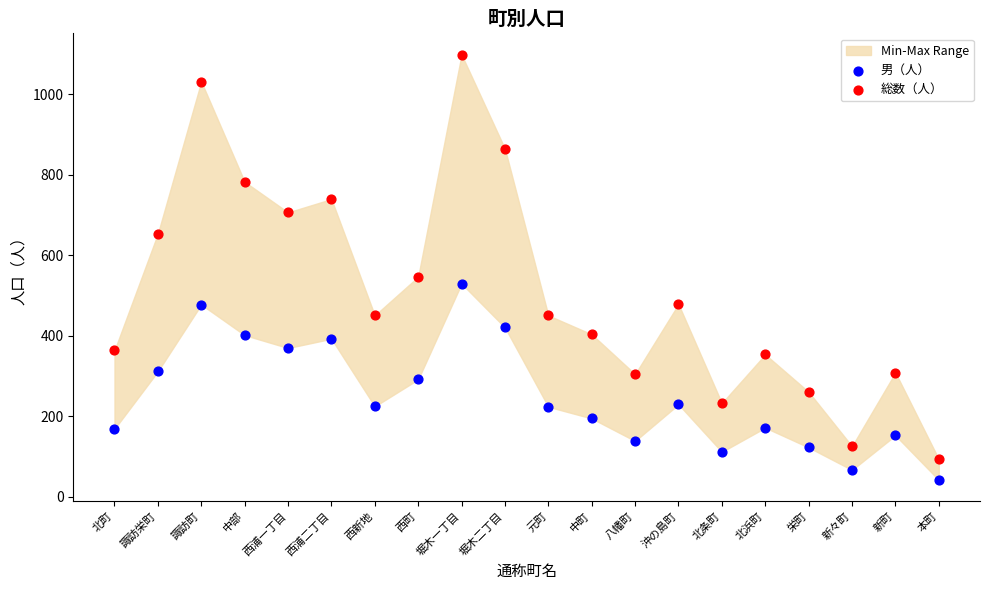

Across all series, what Y value is closest to 570?

547